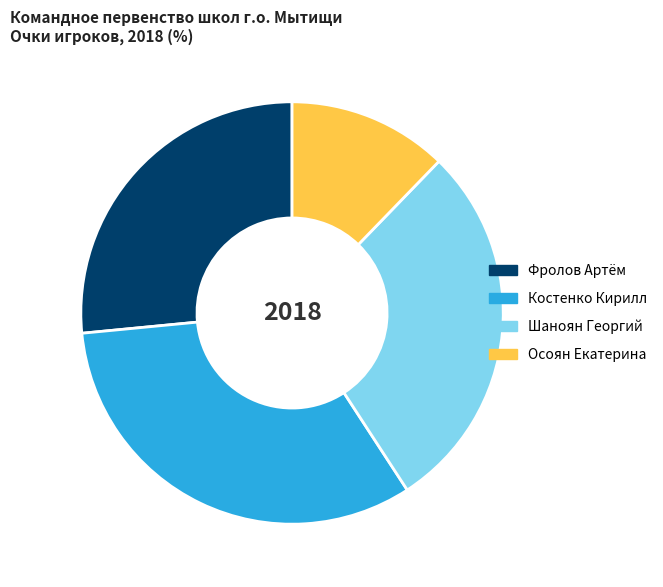

Is there a majority slice in this chart?

No